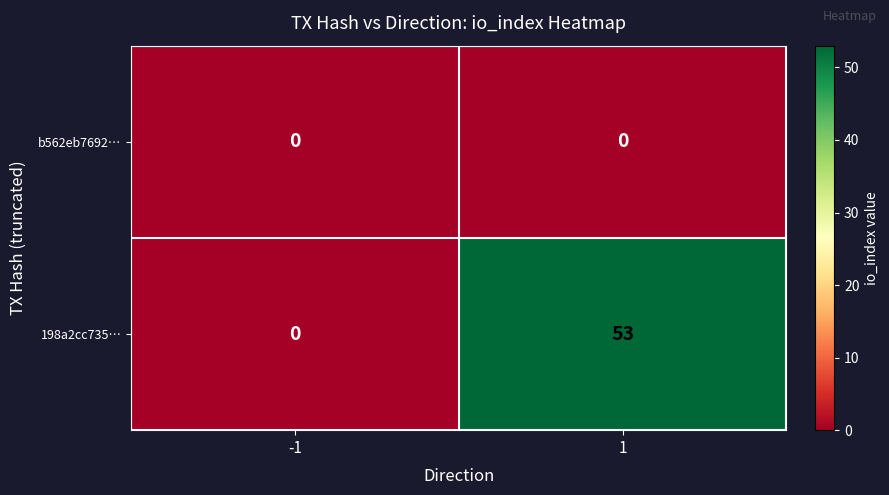

Reading left to right, list all the values displayed in this chart.

b562eb7692…: 0	0
198a2cc735…: 0	53